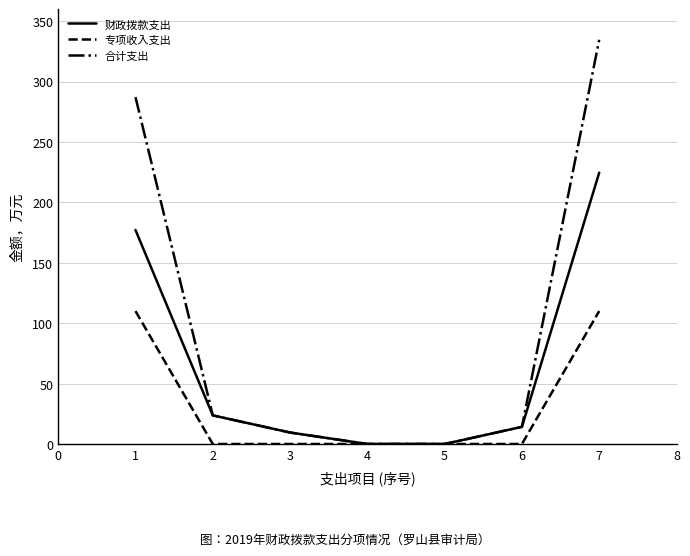

What is the difference between the maximum and minimum values in the 财政拨款支出 series?

224.5